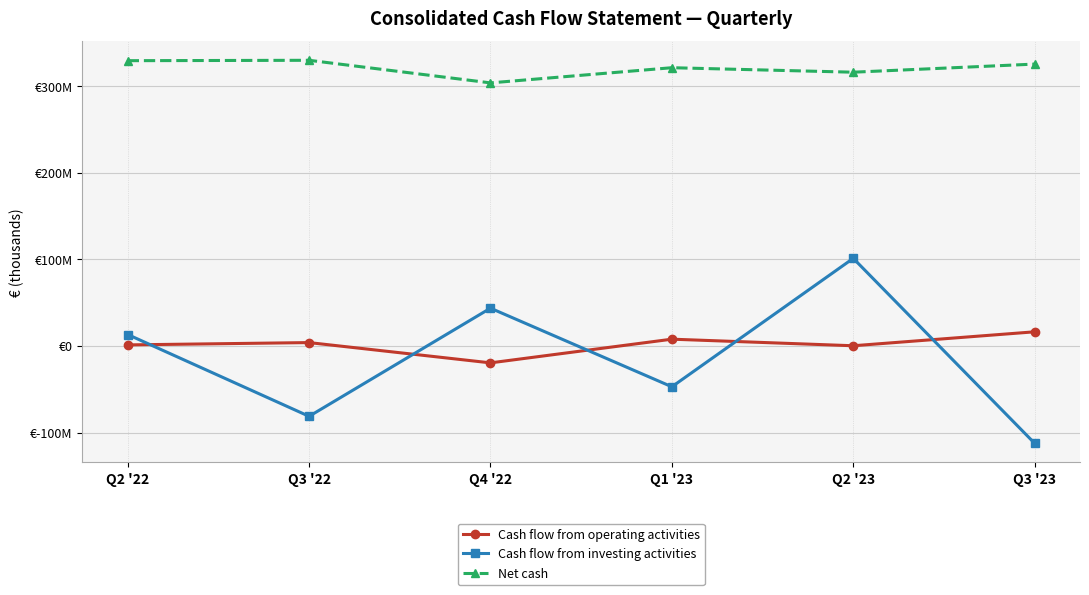

What are all the series names shown in the legend?

Cash flow from operating activities, Cash flow from investing activities, Net cash